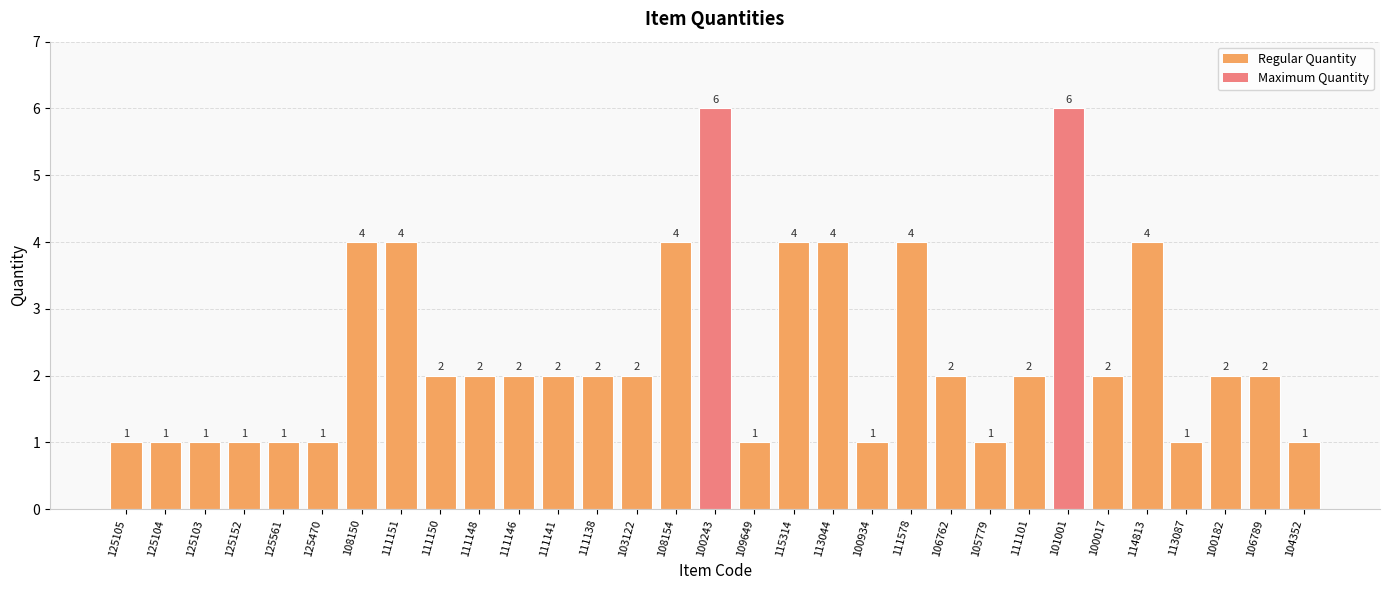

Reading left to right, list all the values displayed in this chart.

125105=1	125104=1	125103=1	125152=1	125561=1	125470=1	108150=4	111151=4	111150=2	111148=2	111146=2	111141=2	111138=2	103122=2	108154=4	100243=6	109649=1	115314=4	113044=4	100934=1	111578=4	106762=2	105779=1	111101=2	101001=6	100017=2	114813=4	113087=1	100182=2	106789=2	104352=1